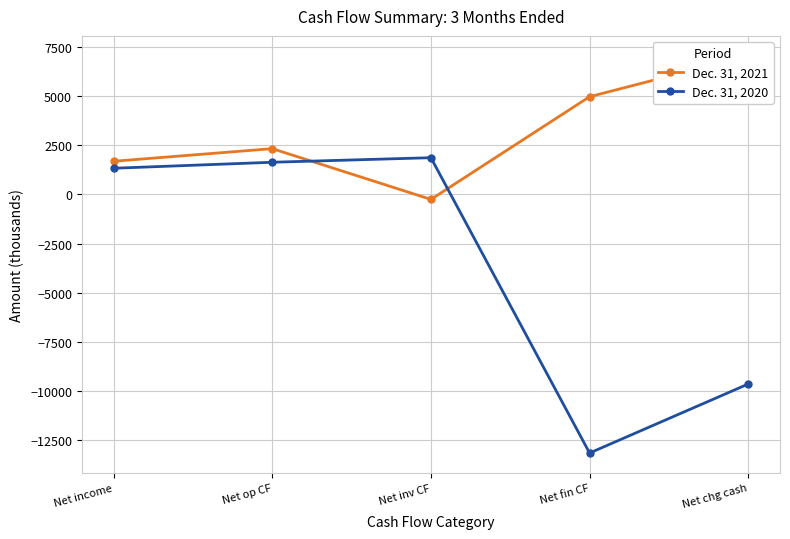

Between Net income and Net op CF, which series saw the biggest shift?

Dec. 31, 2021